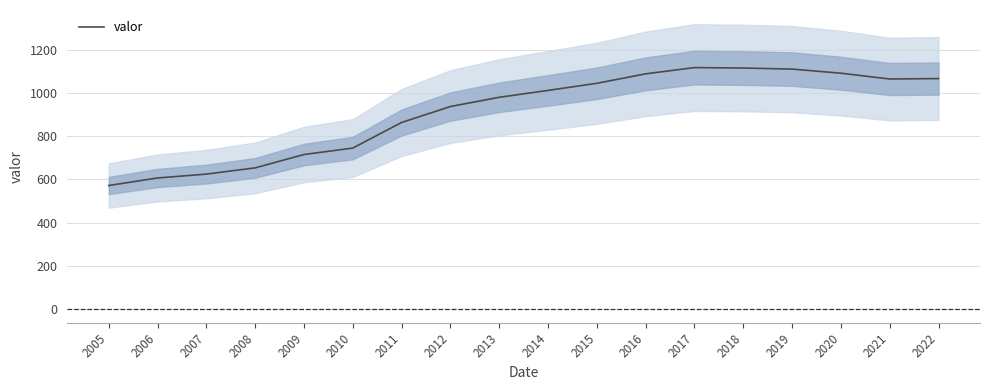

Which label corresponds to the smallest value in the chart?

2005